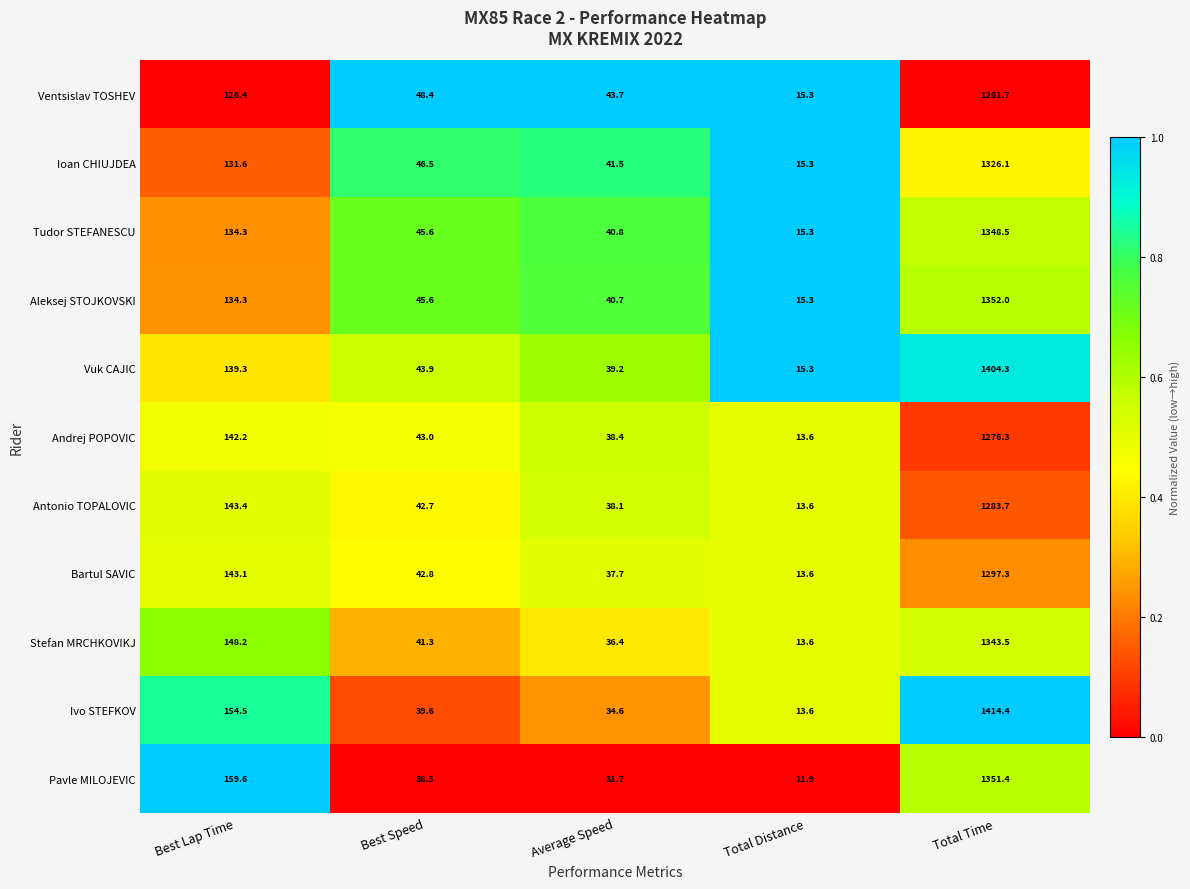

At which category is the sum across all series the highest?

Total Time